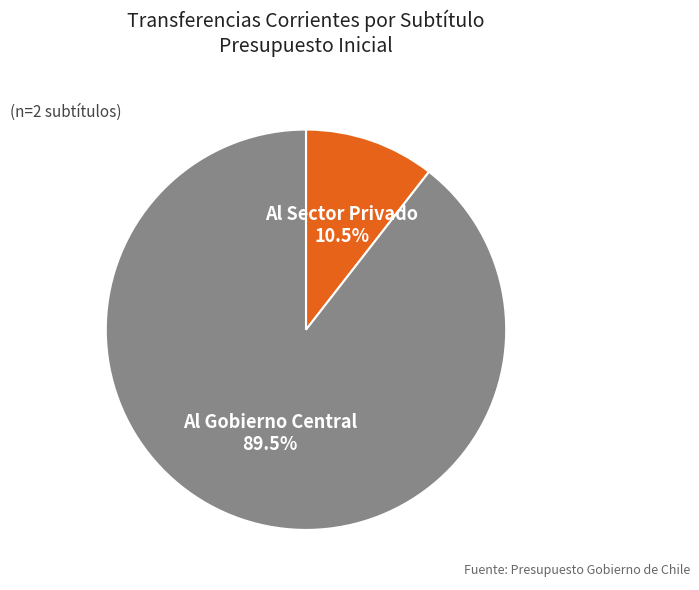

Is there a majority slice in this chart?

Yes